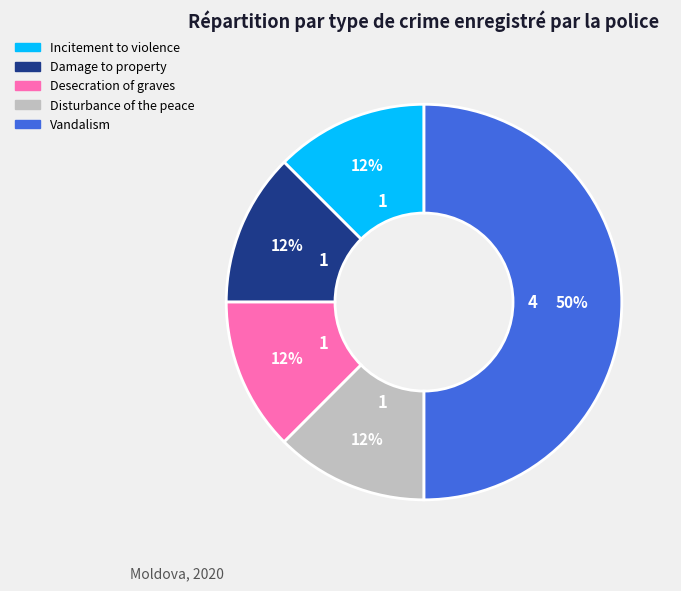

How many segments does this pie chart have?

5